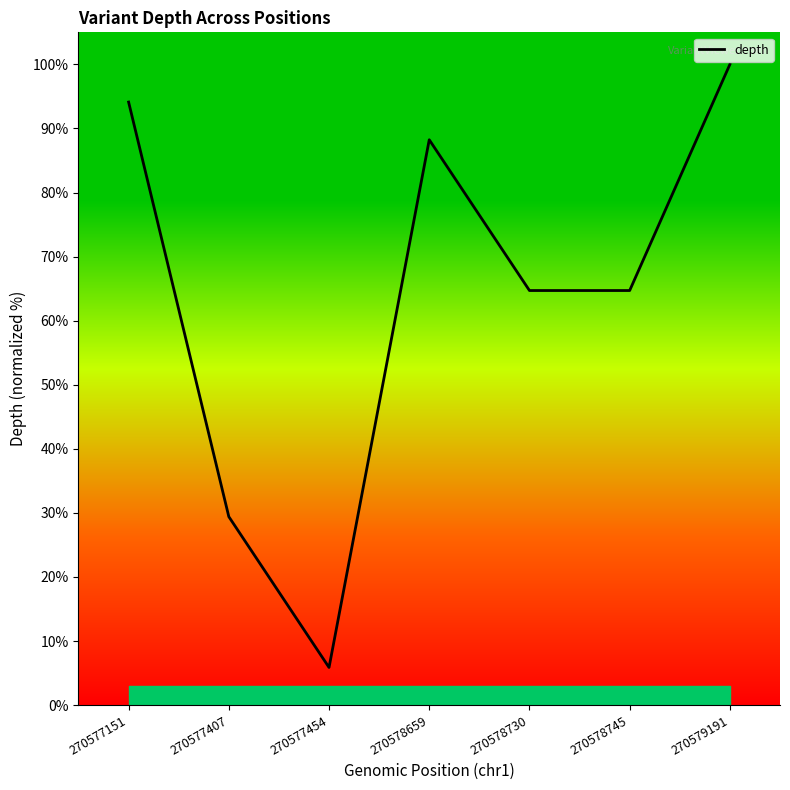

Which label corresponds to the smallest value in the chart?

270577454